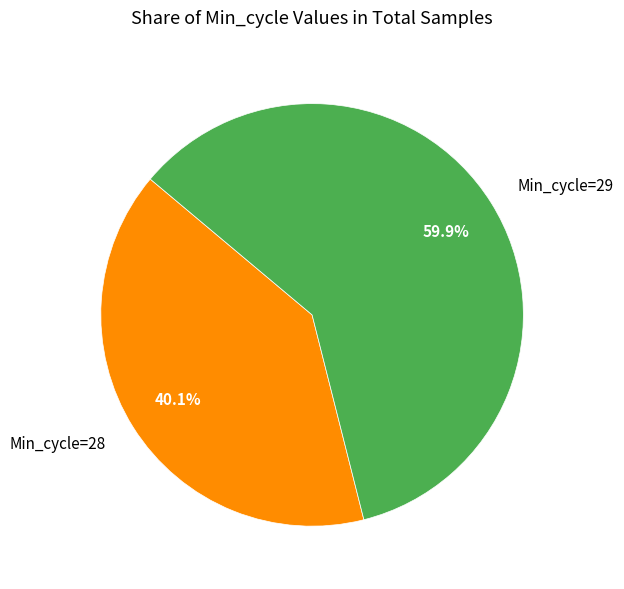

What is the largest slice in the pie chart?

Min_cycle=29